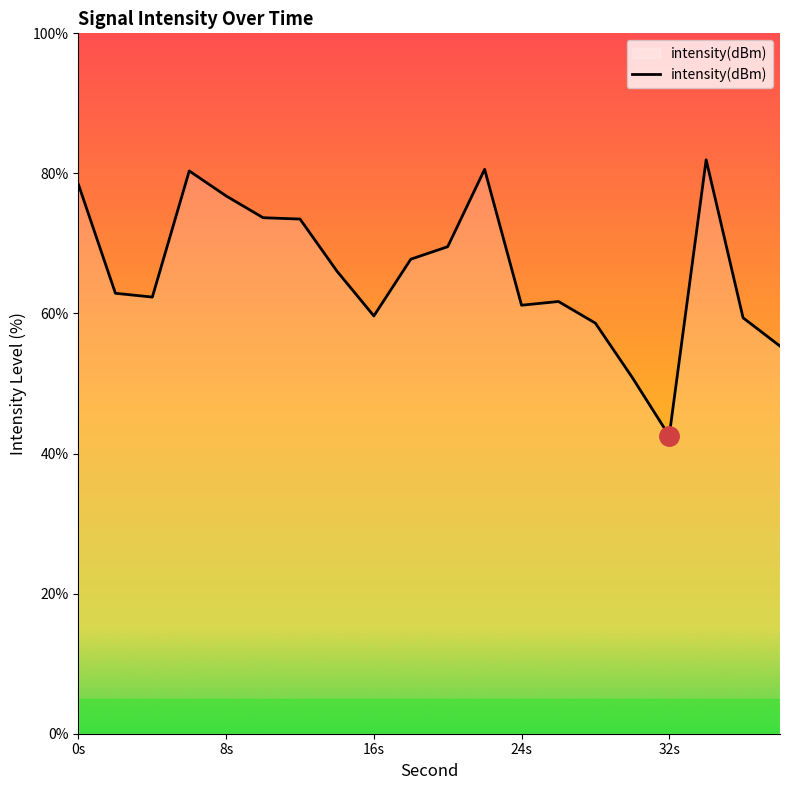

What is the maximum value shown in the chart?

81.9